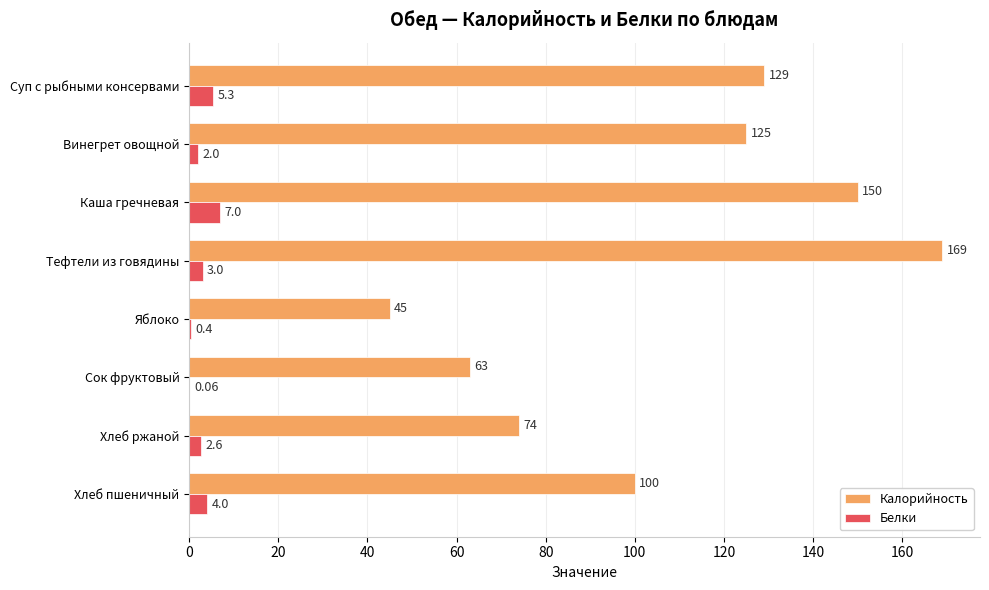

Which series has the widest spread of values?

Калорийность